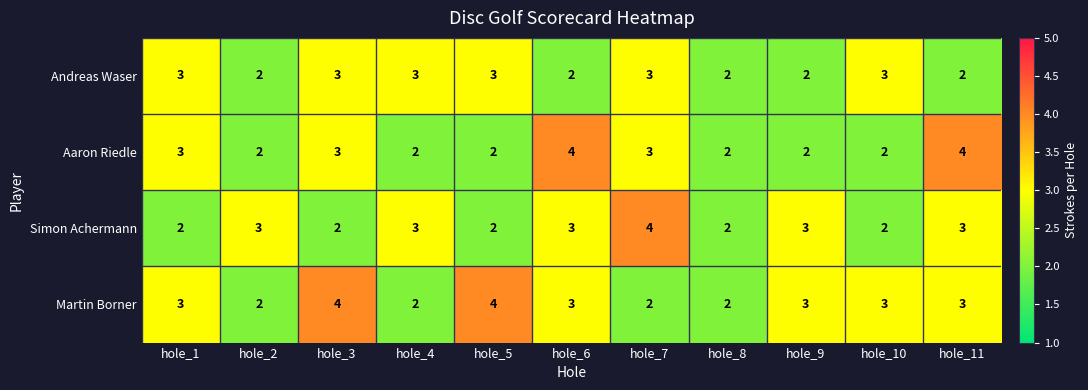

What is the sum of the Martin Borner values at hole_11 and hole_8?

5